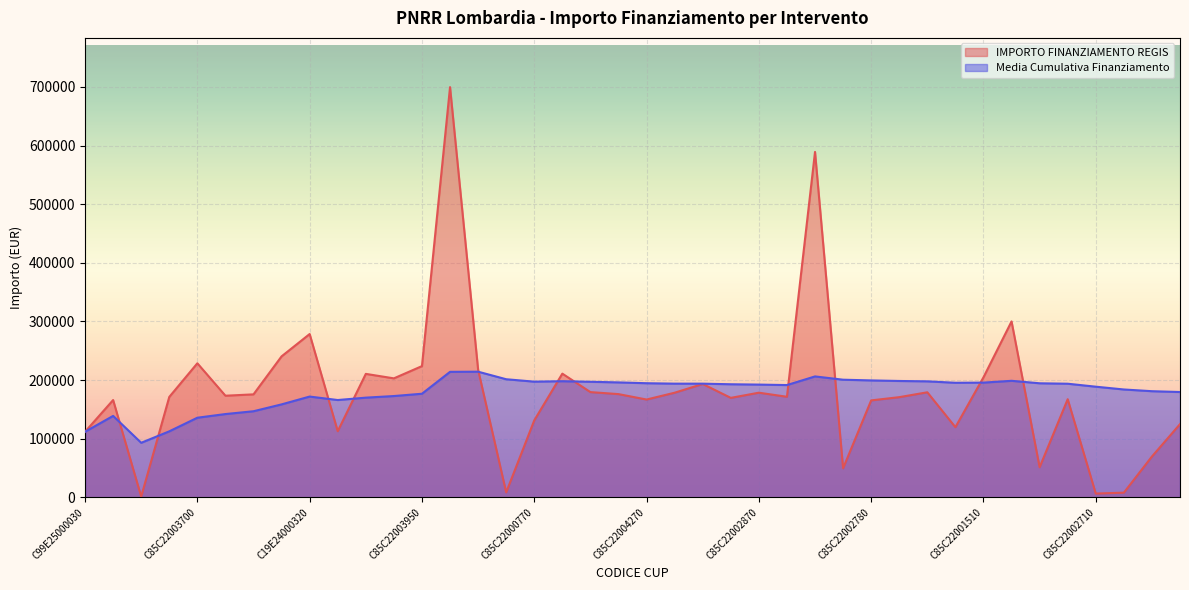

Reading right to left, transcribe all the data shown in this chart.

124800.0	69532.6	7853.0	6330.0	167299.1	51240.0	300000.0	204636.2	119584.9	179105.2	170800.4	165282.1	49500.0	589176.8	171450.0	178415.8	169582.1	193263.3	178382.6	166759.8	176000.4	179420.1	210913.7	131200.0	8377.6	217613.5	699734.4	223771.4	202864.8	210514.6	112730.4	278493.2	240397.6	175568.4	173263.3	228592.8	171177.7	1200.0	165869.6	111760.0